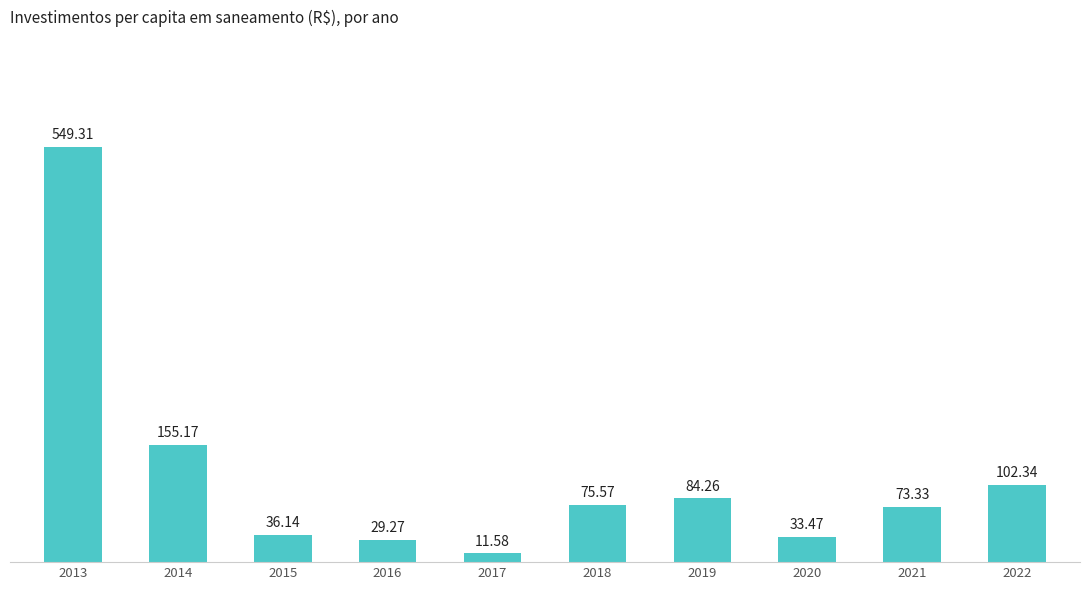

What is the sum of all values?

1150.4